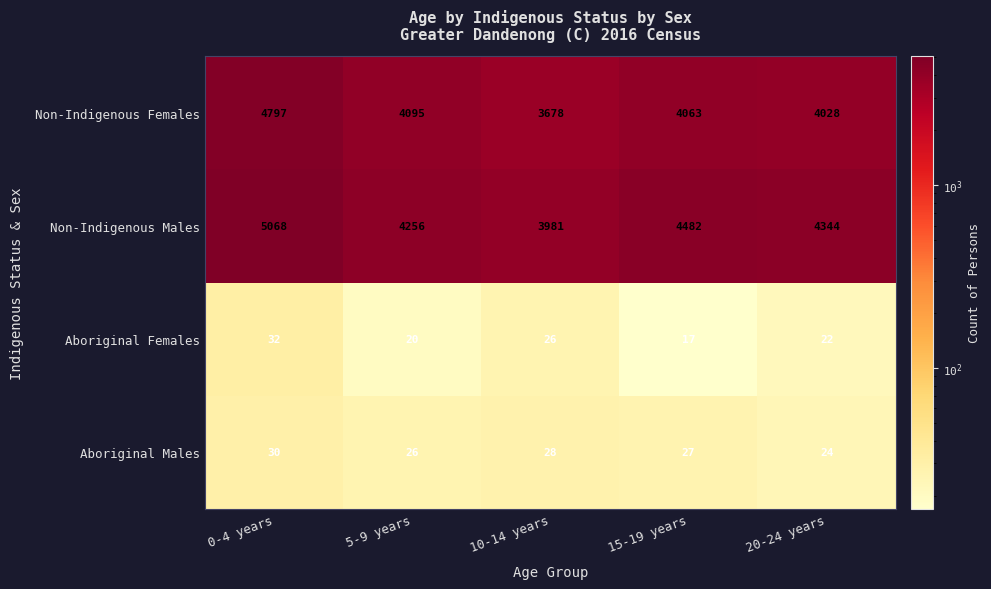

At how many categories does at least one series exceed 1874?

5